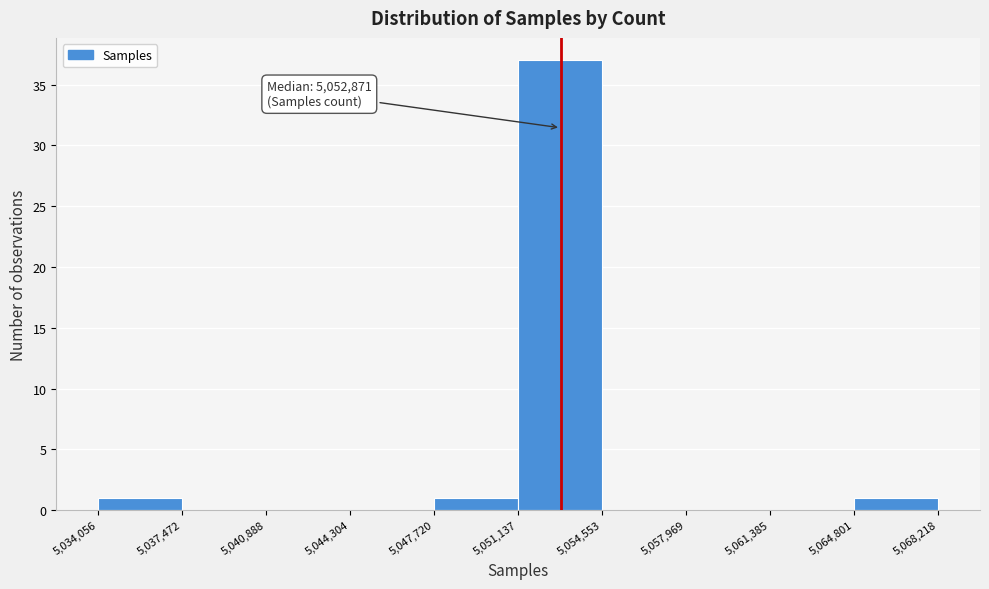

Over which range of the x-axis is the bar tallest?

5,051,137 to 5,054,553